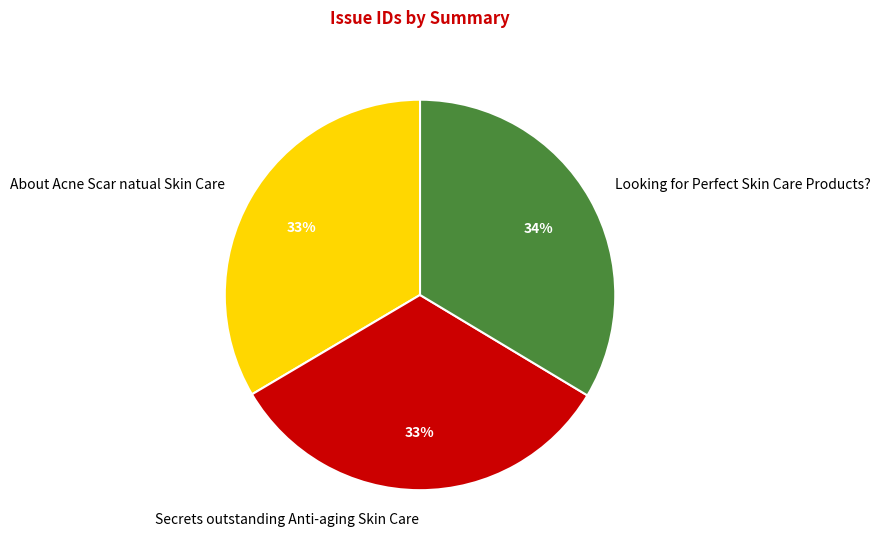

To the nearest percent, what is the difference between the largest and smallest slice percentages?

1%